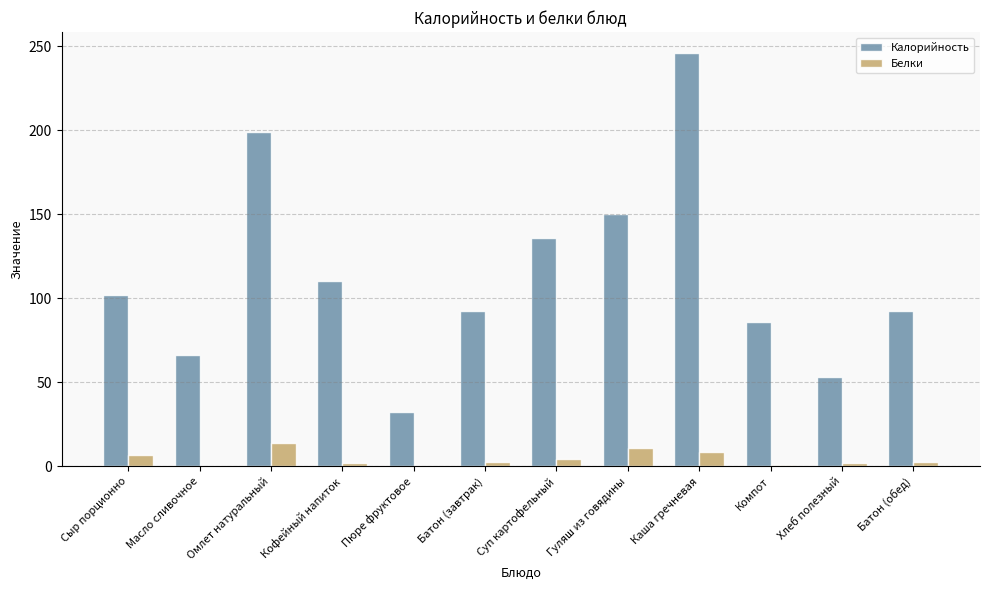

What is the maximum value shown in the chart?

246.0